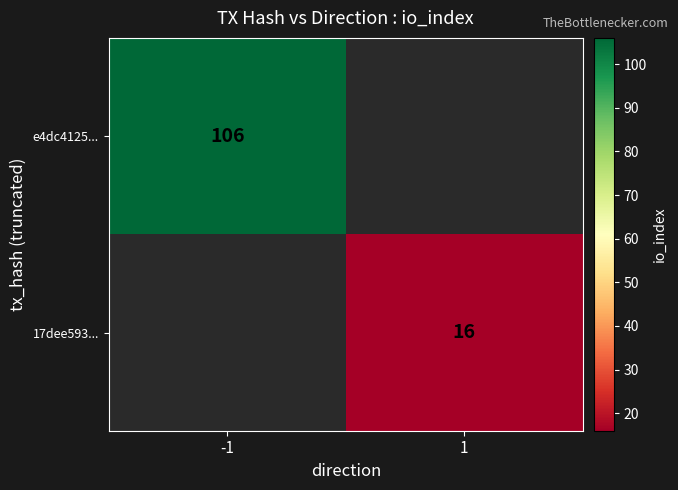

The value of 17dee593... at 1 is 16. True or false?

True